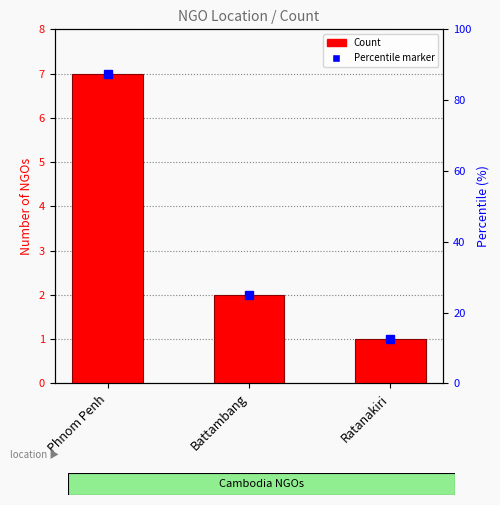

What is the difference between the second highest and minimum values?

1